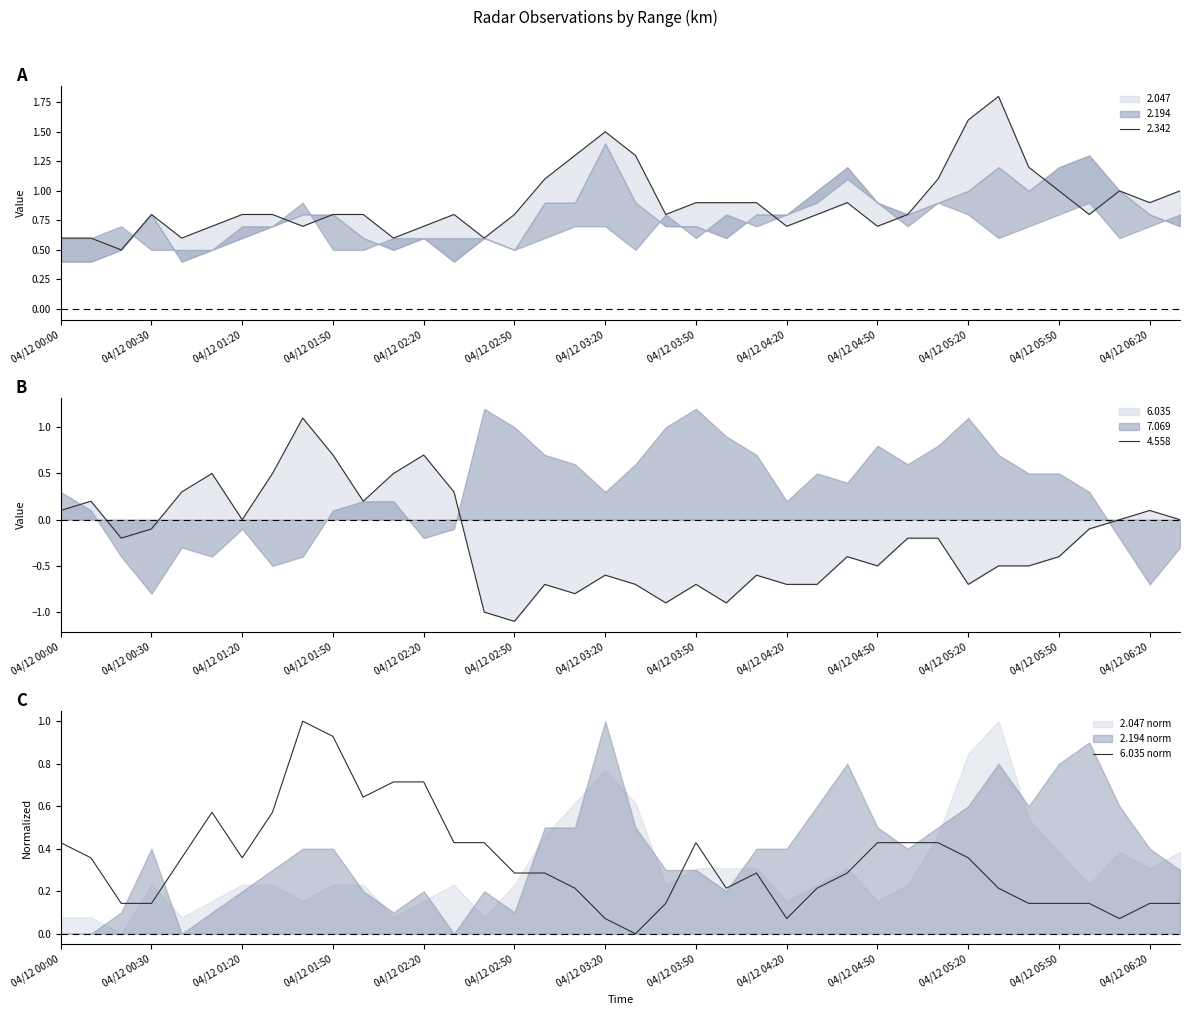

Read the value at 35.

0.1